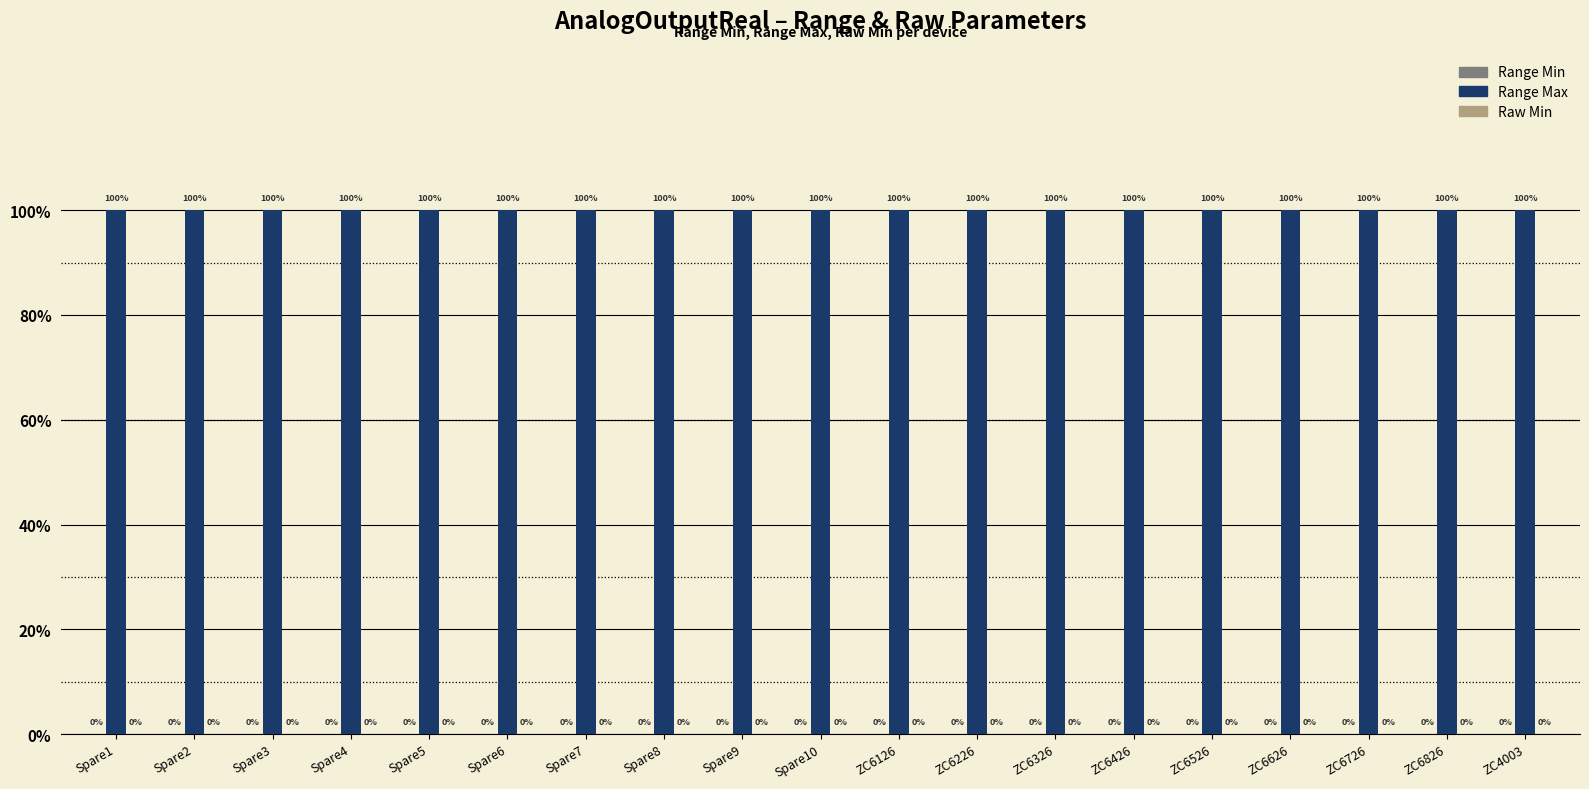

What position from the left is Spare9?

9